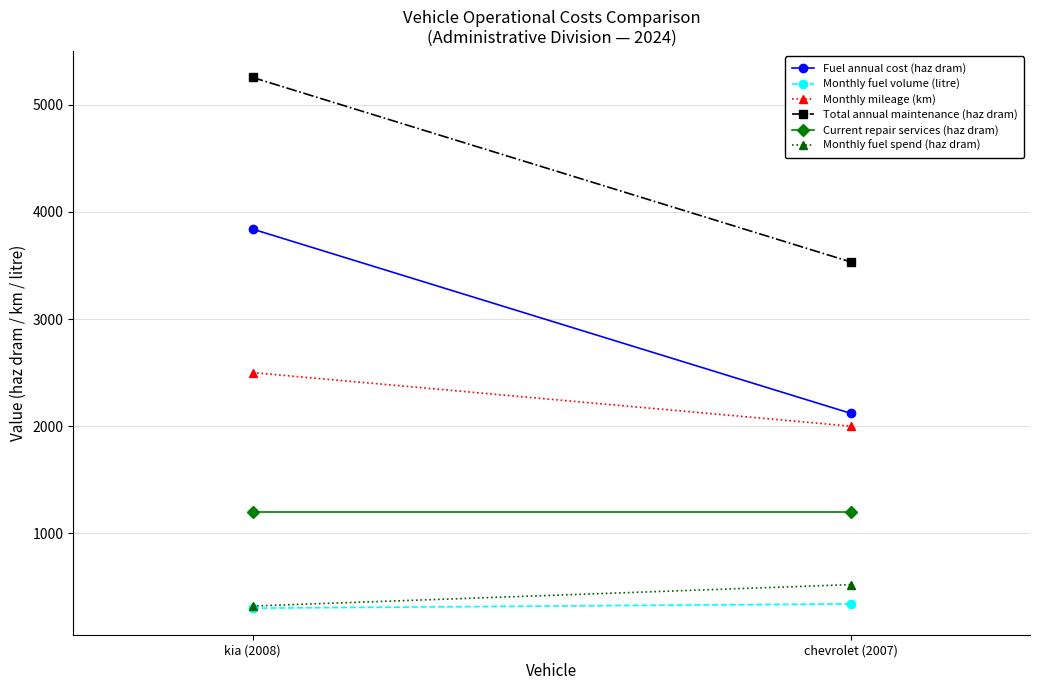

What is the label of the 2nd point from the left?

chevrolet (2007)